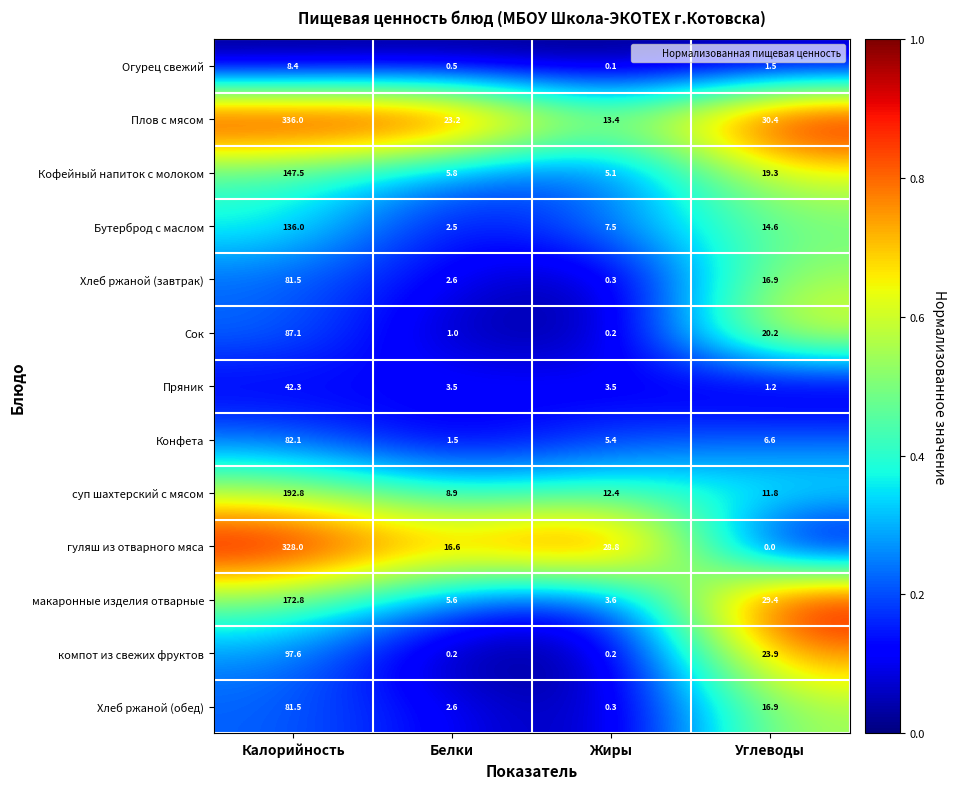

The value of суп шахтерский с мясом at Белки is 8.9. True or false?

True